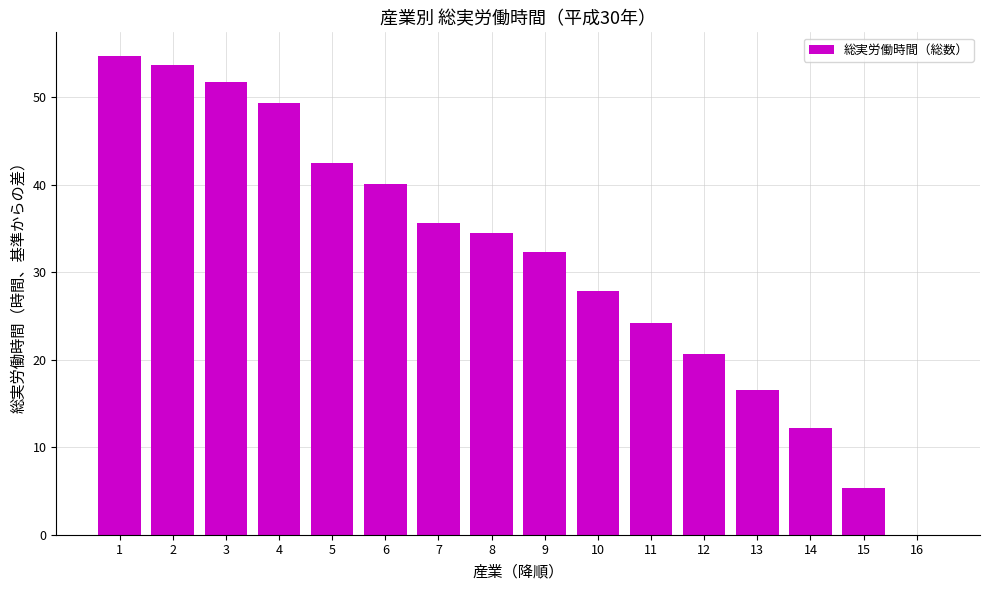

What is the average value?

31.3